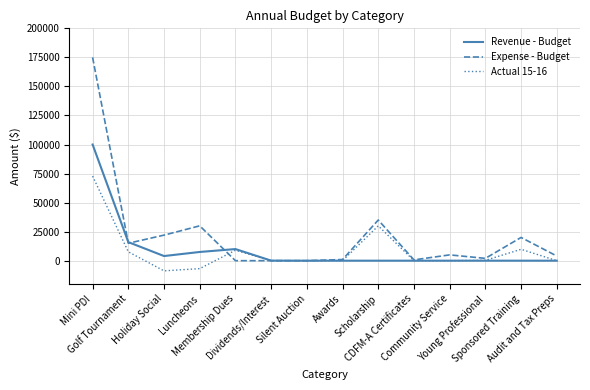

True or false: Revenue - Budget has a value of 0.0 at Scholarship.

True